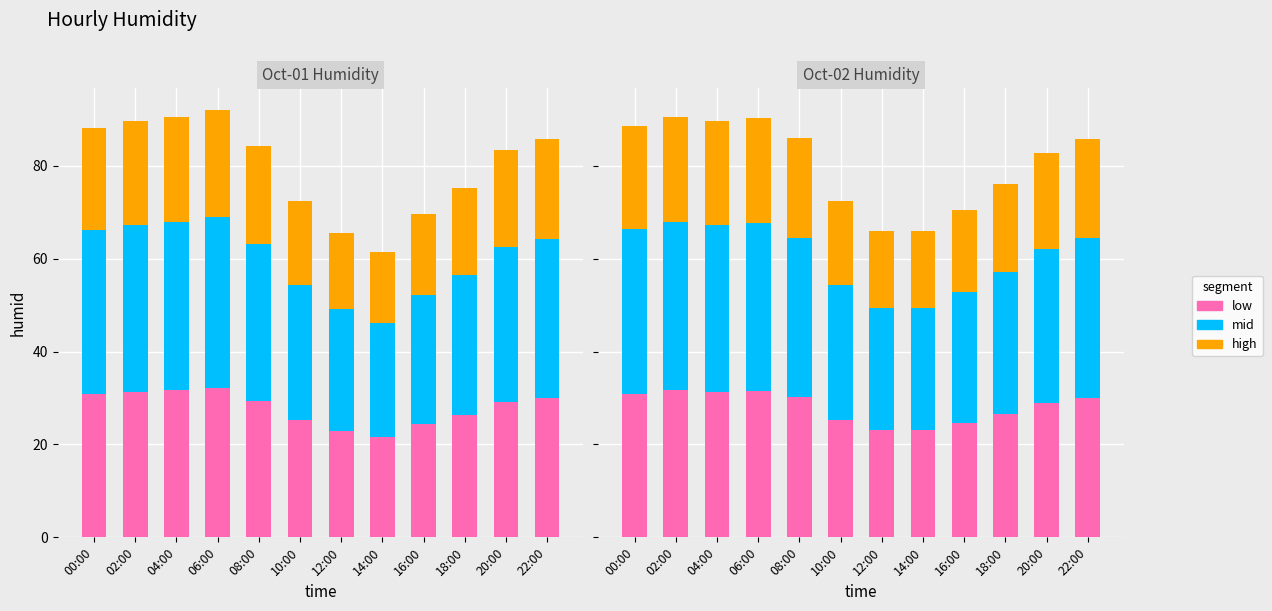

The value of mid at 04:00 is 35.9. True or false?

True